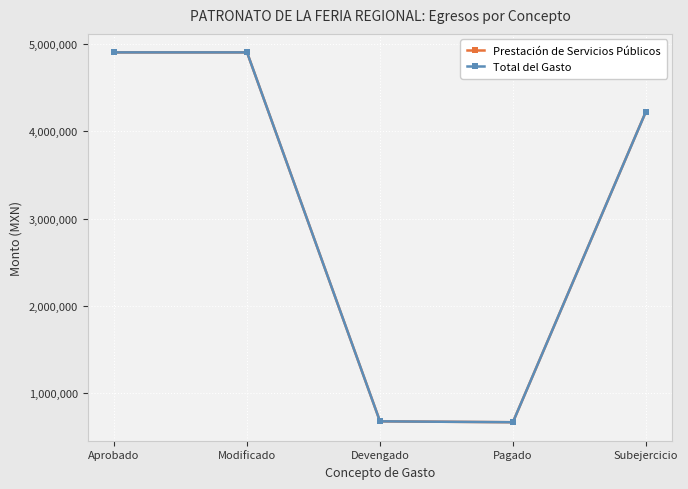

How many interior local valleys does the Prestación de Servicios Públicos series have?

1